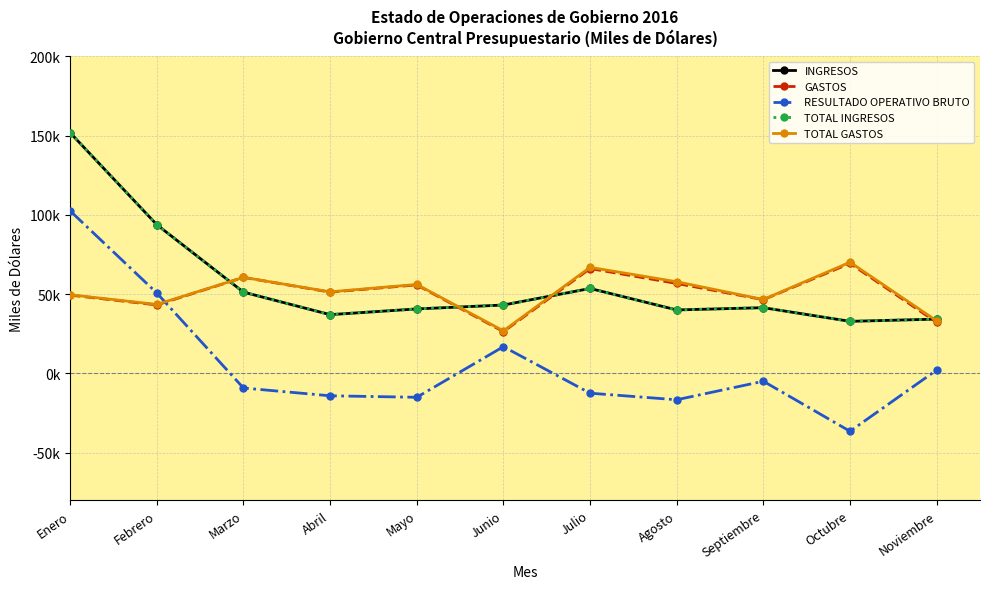

What is the total value across all series at Junio?

155953